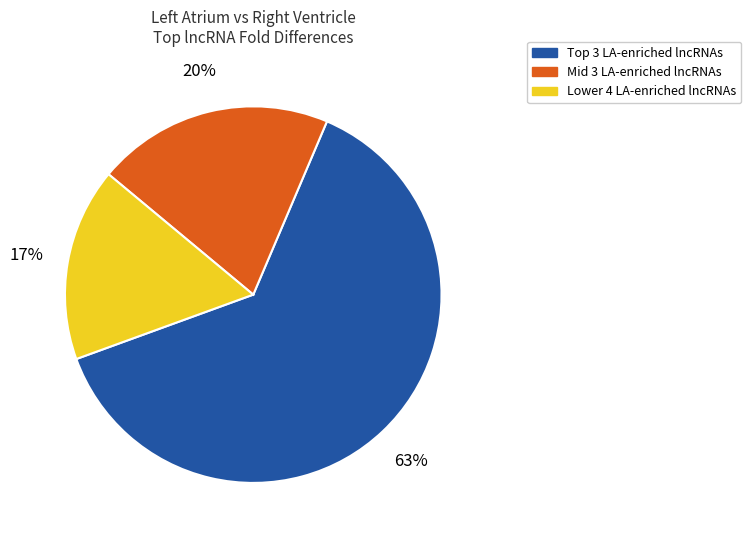

How many slices are in this pie chart?

3